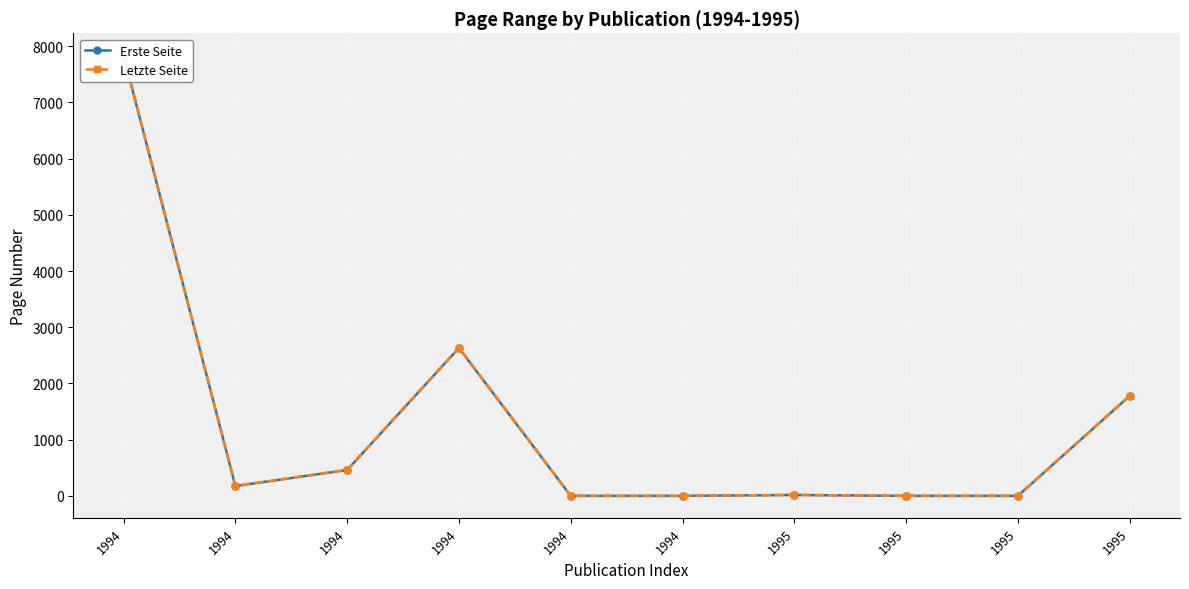

Is it true that Erste Seite equals 2631 at 1994?

True